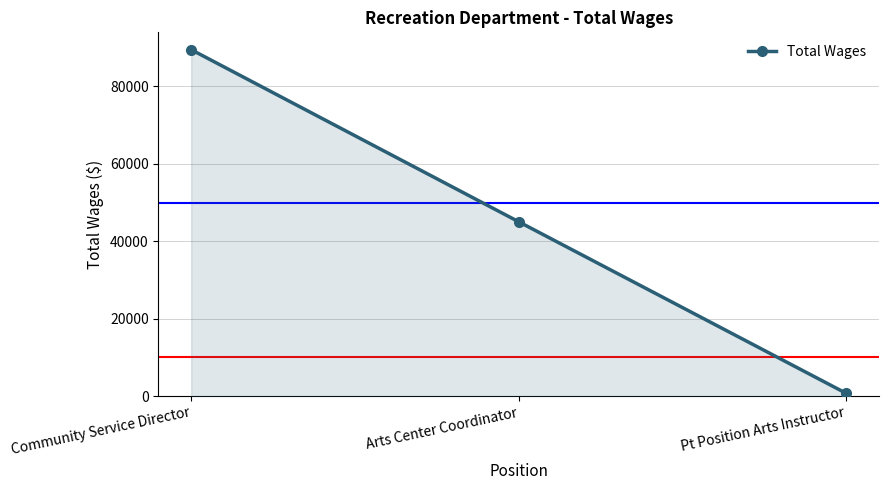

What is the difference between the values at Arts Center Coordinator and Pt Position Arts Instructor?

44324